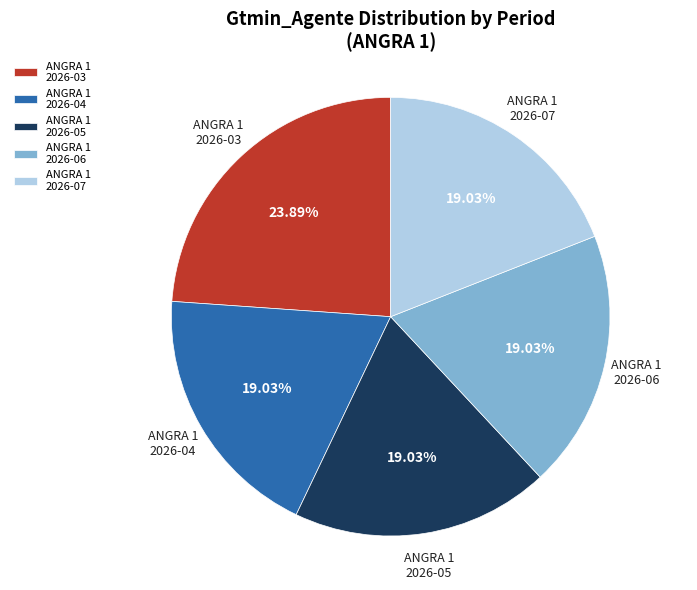

Do ANGRA 1 2026-06 and ANGRA 1 2026-03 together represent more than half of the pie?

No